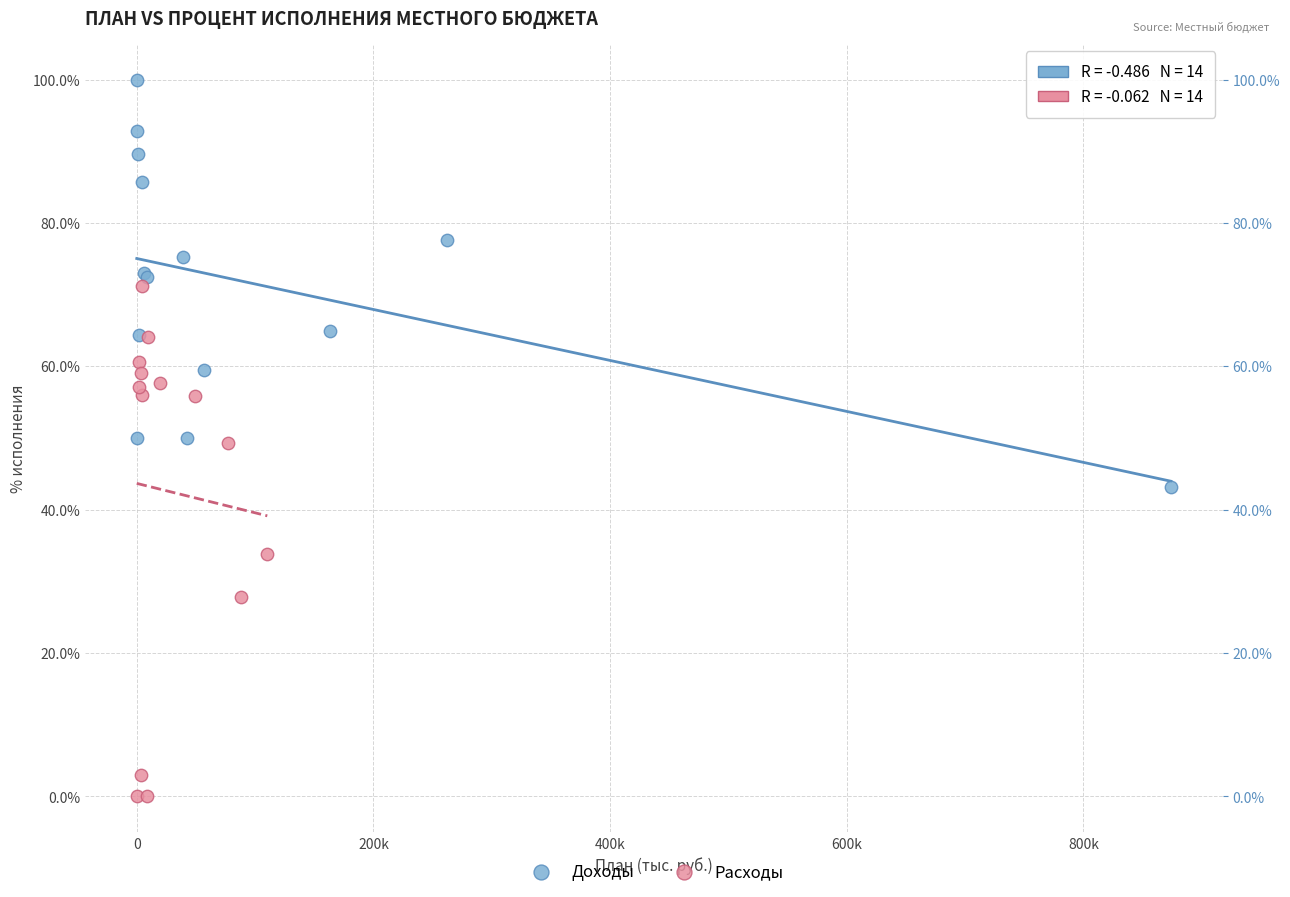

Which series reaches the minimum Y coordinate?

Расходы